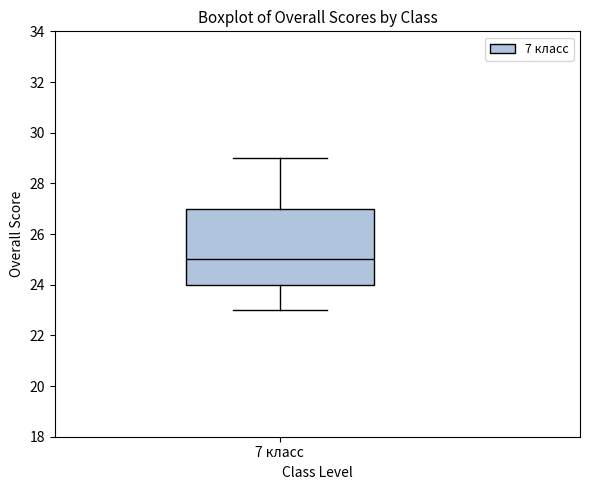

Read this box plot against the y-axis: the position of the median line, the range covered by the box, and the ends of both whiskers. The values are not printed on the chart, so give them approximately, as read against the axis.

median 25, box 24 to 27, whiskers 23 to 29